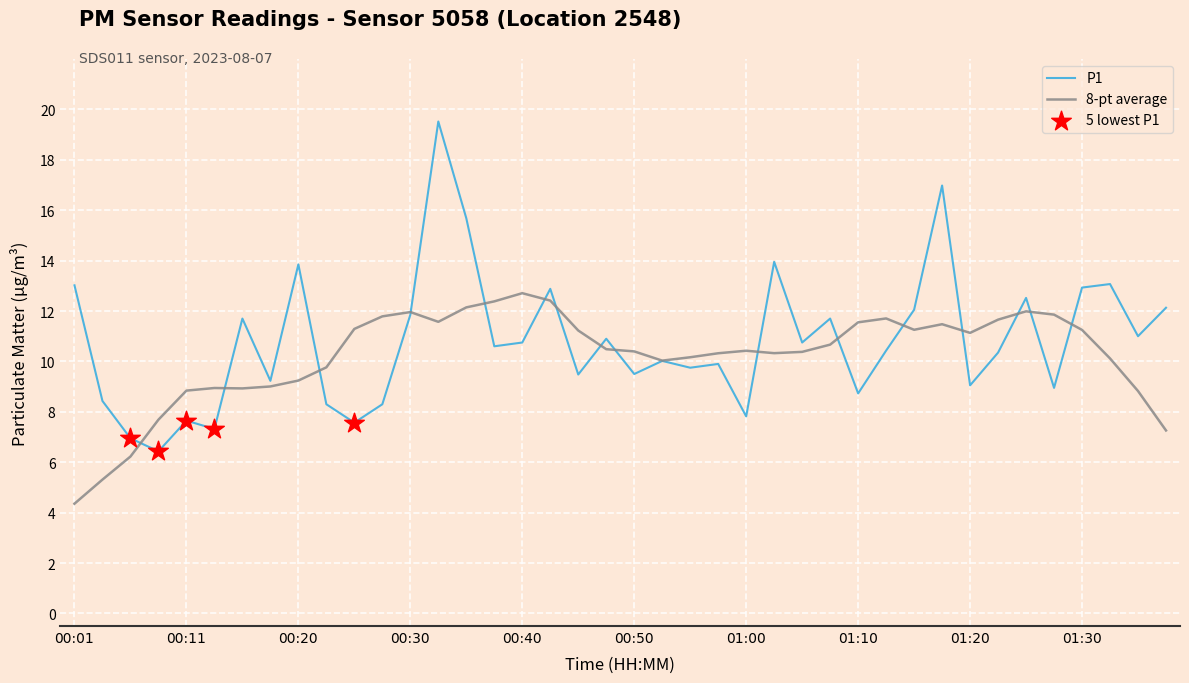

What is the minimum value for P1?

6.4